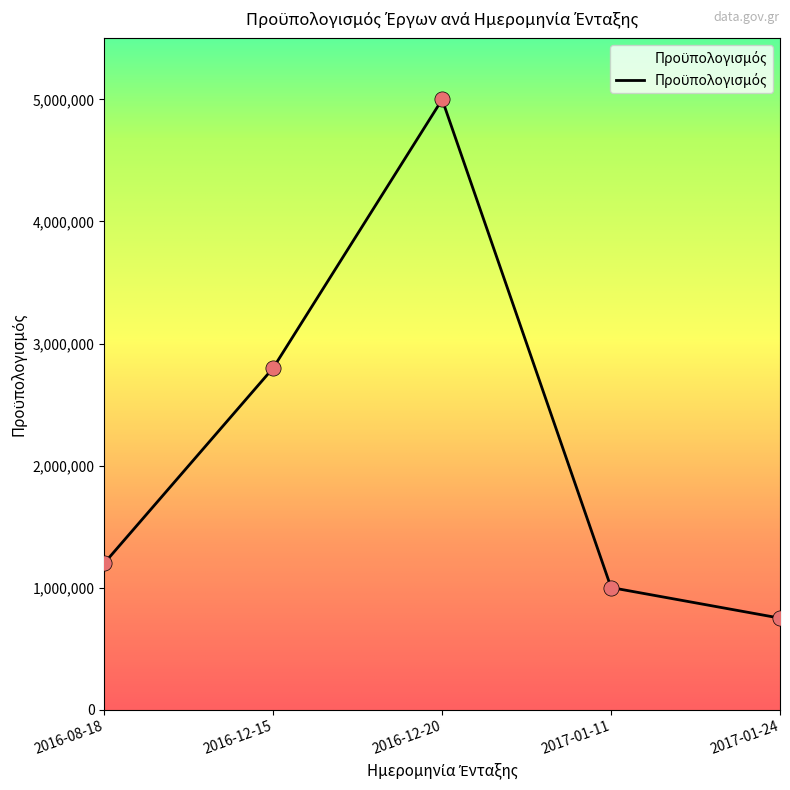

Which has a higher value, 2017-01-24 or 2016-08-18?

2016-08-18